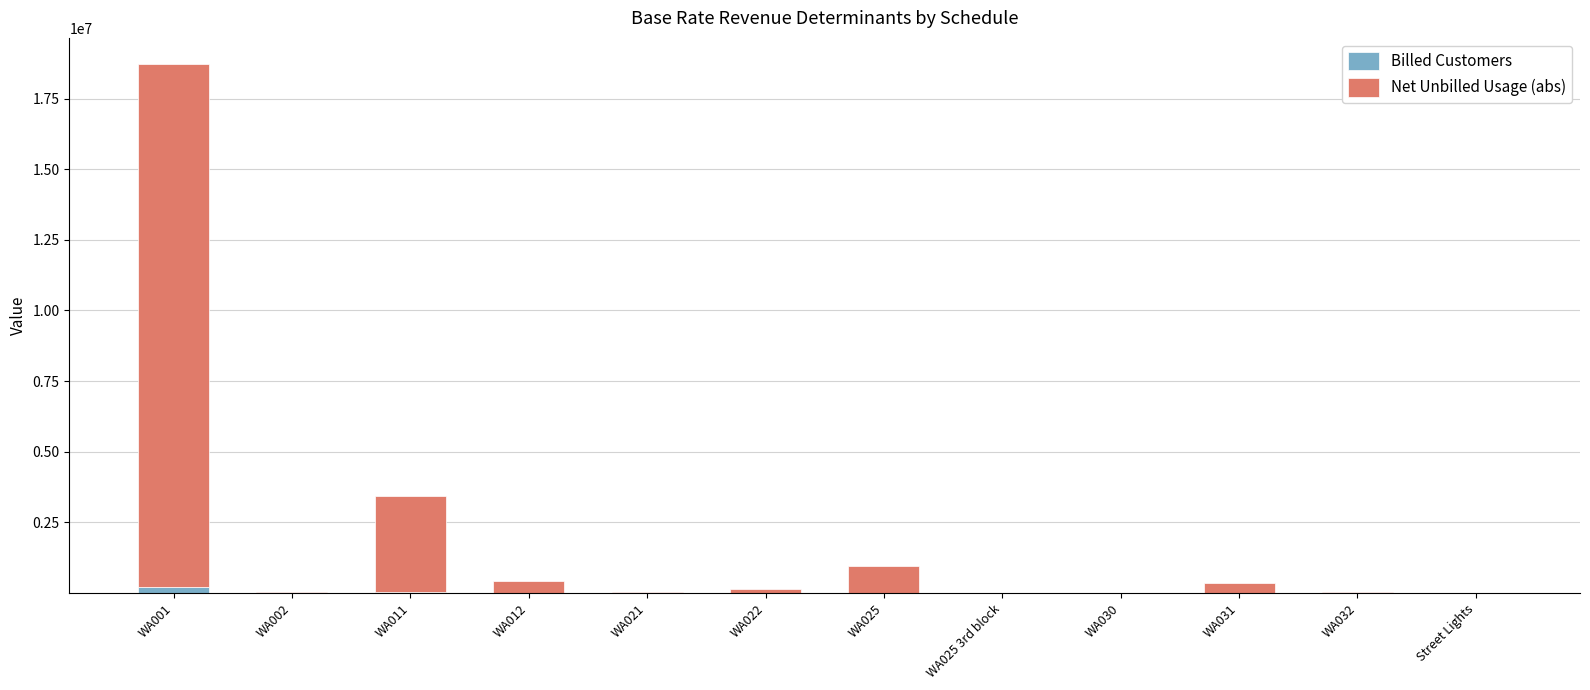

At which category is the sum across all series the highest?

WA001